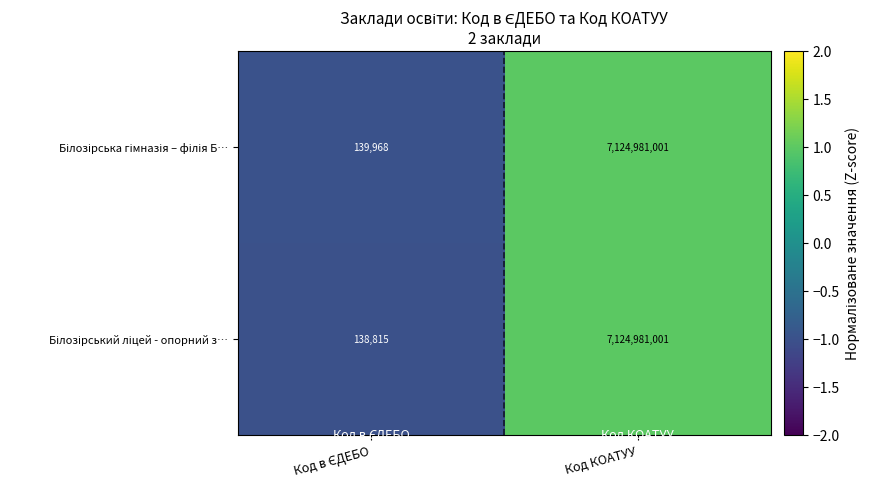

What is the total value across all series at Код КОАТУУ?

14249962002